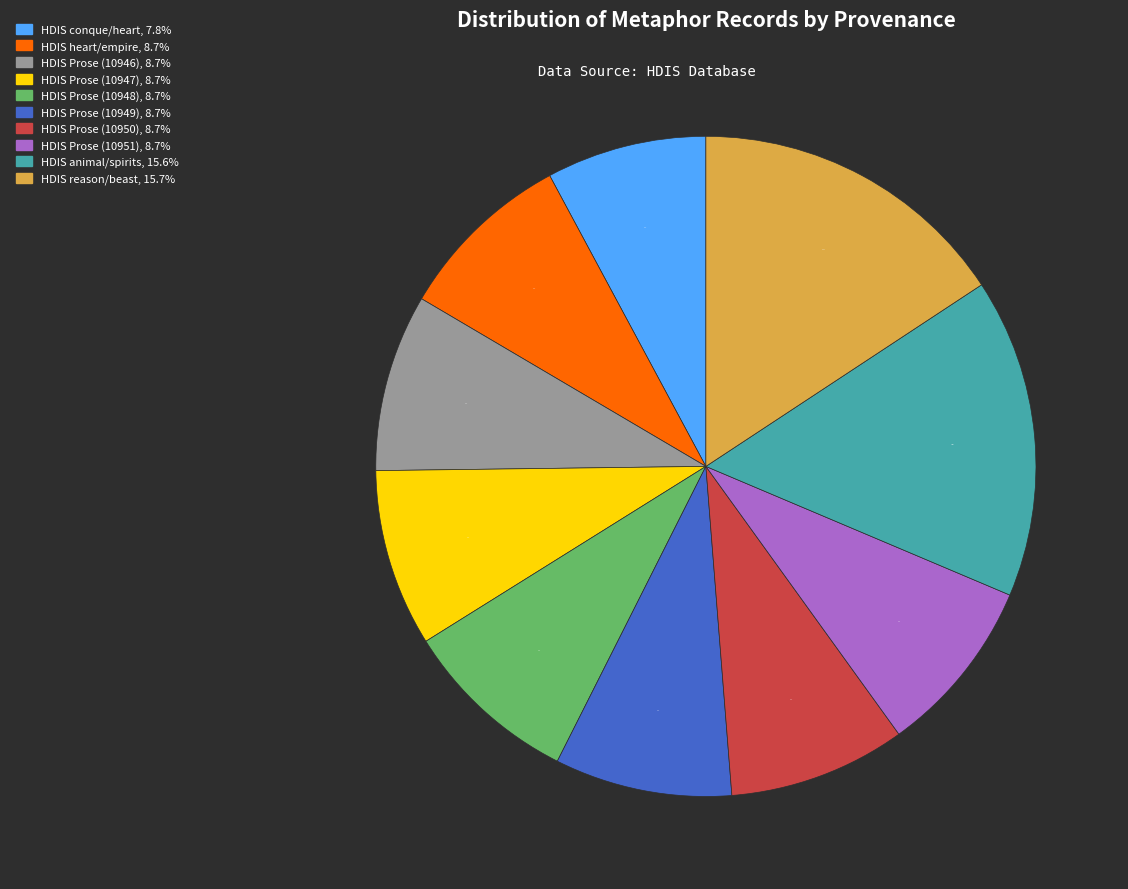

How many slices are in this pie chart?

10